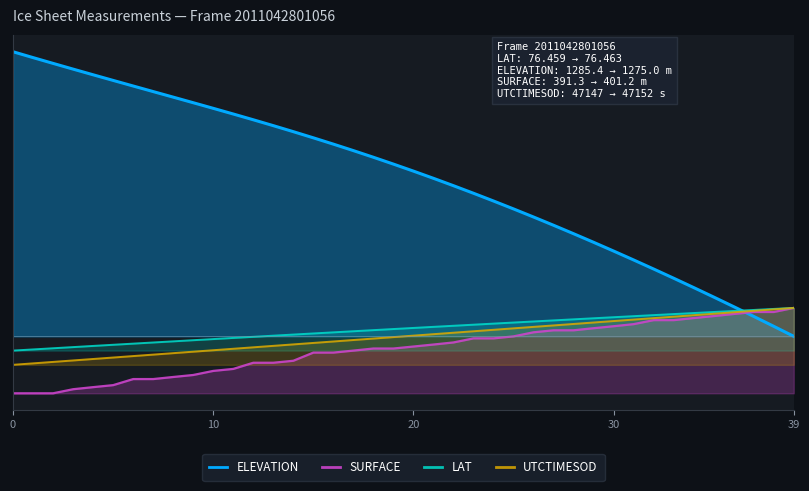

What is the average value of the ELEVATION series?

55.7